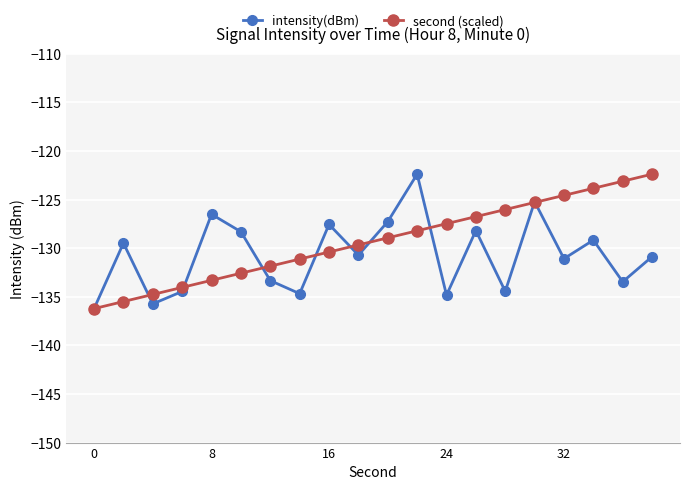

How many data points in intensity(dBm) are above -130?

9